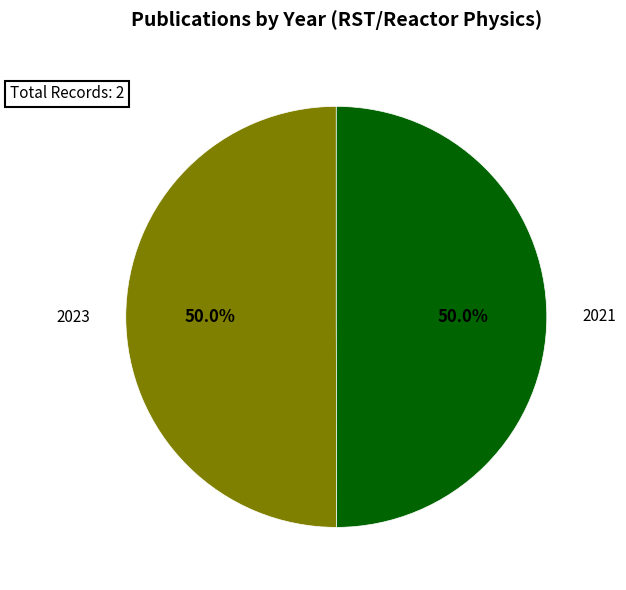

Count the number of slices in the pie.

2